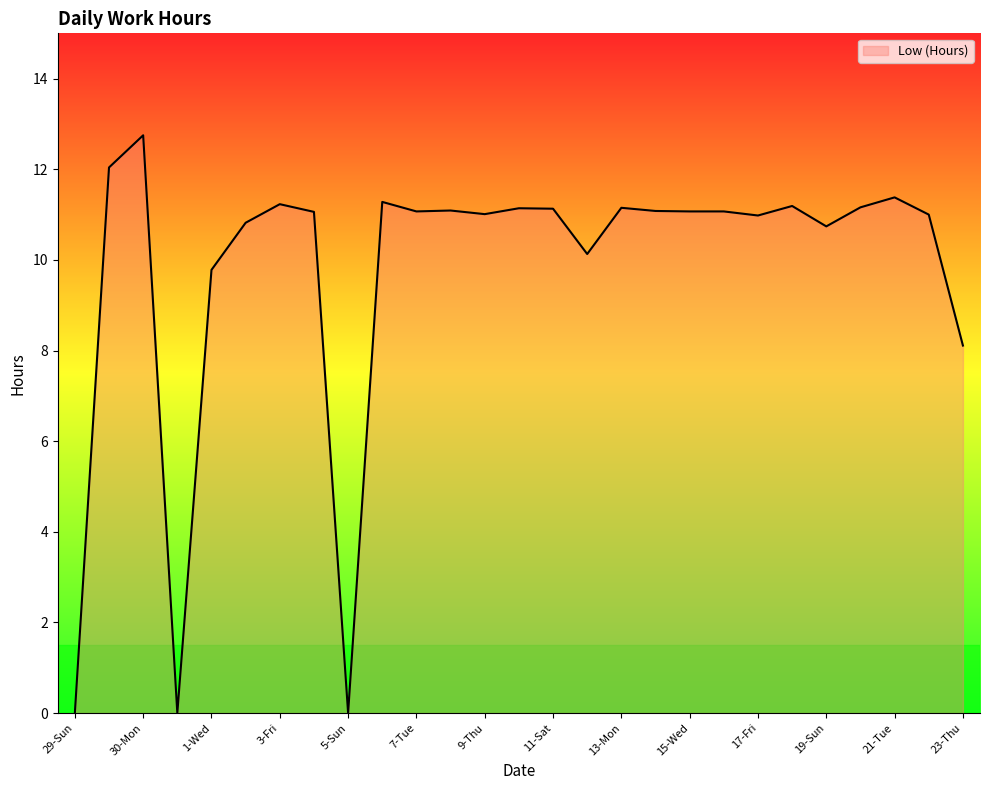

What is the maximum value shown in the chart?

12.8